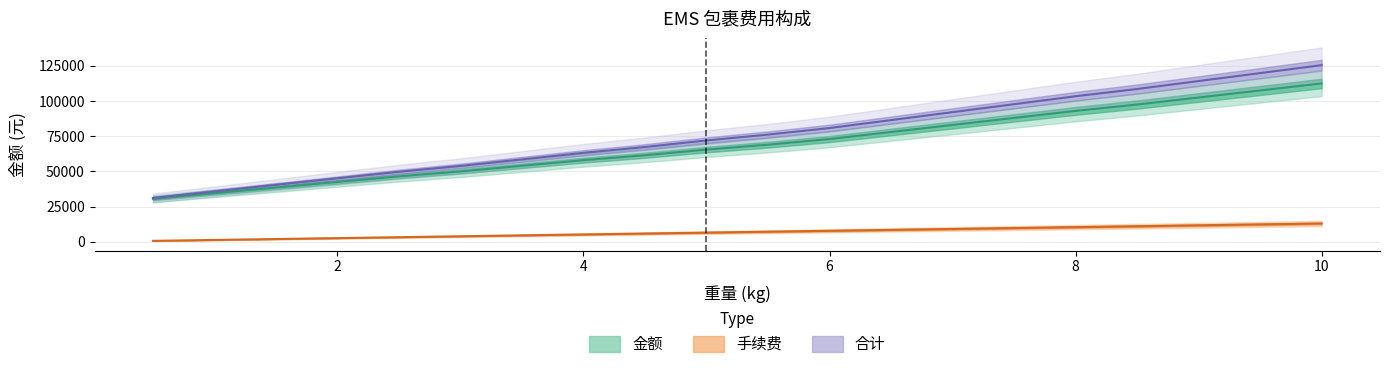

Reading right to left, list all the values displayed in this chart.

金额: 10.0=112500	9.5=107500	9.0=102500	8.5=97500	8.0=93000	7.5=88000	7.0=83000	6.5=78000	6.0=73000	5.5=69000	5.0=65500	4.5=61500	4.0=58000	3.5=54000	3.0=50000	2.5=46500	2.0=42500	1.5=38500	1.0=34500	0.5=30500
手续费: 10.0=13000	9.5=12350	9.0=11700	8.5=11050	8.0=10400	7.5=9750	7.0=9100	6.5=8450	6.0=7800	5.5=7150	5.0=6500	4.5=5850	4.0=5200	3.5=4550	3.0=3900	2.5=3250	2.0=2600	1.5=1950	1.0=1300	0.5=650
合计: 10.0=125500	9.5=119850	9.0=114200	8.5=108550	8.0=103400	7.5=97750	7.0=92100	6.5=86450	6.0=80800	5.5=76150	5.0=72000	4.5=67350	4.0=63200	3.5=58550	3.0=53900	2.5=49750	2.0=45100	1.5=40450	1.0=35800	0.5=31150